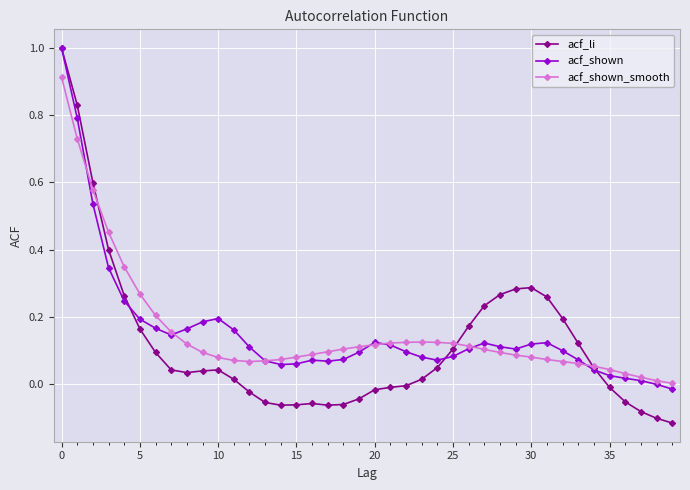

Which series has the largest range (max minus min)?

acf_li